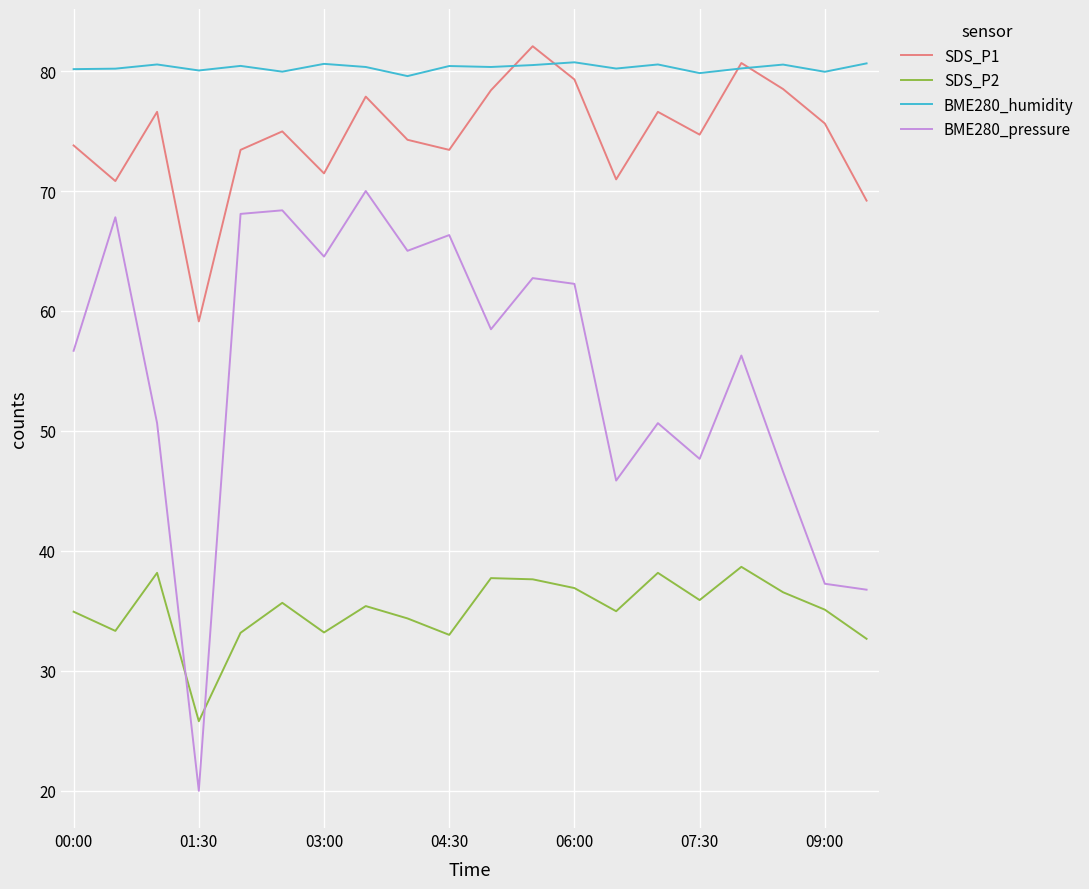

True or false: SDS_P2 and BME280_humidity intersect in this chart.

False